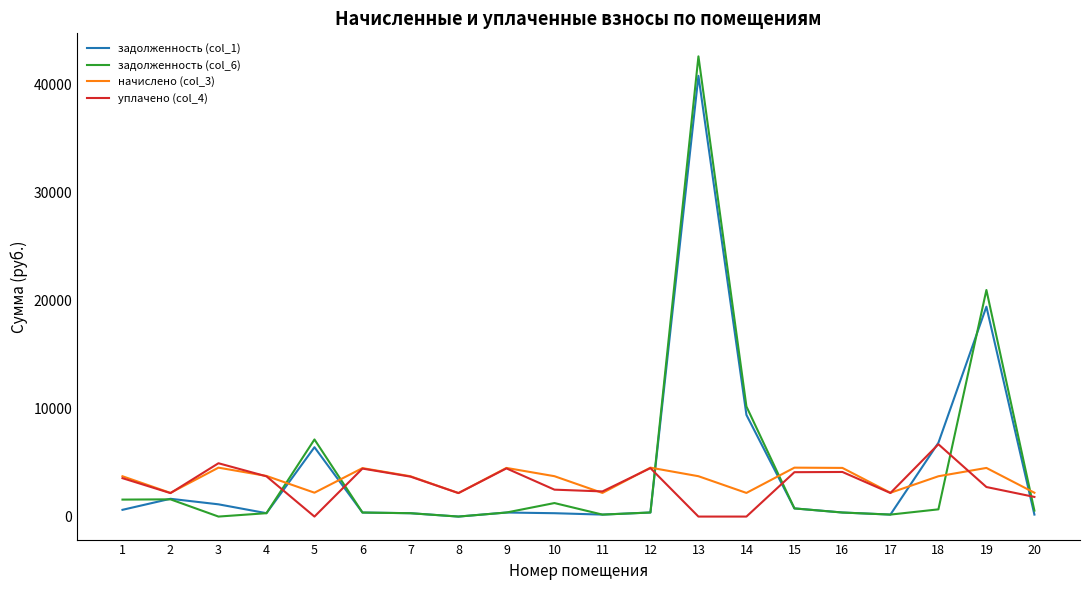

What is the difference between the highest and lowest values at 16?

4128.3